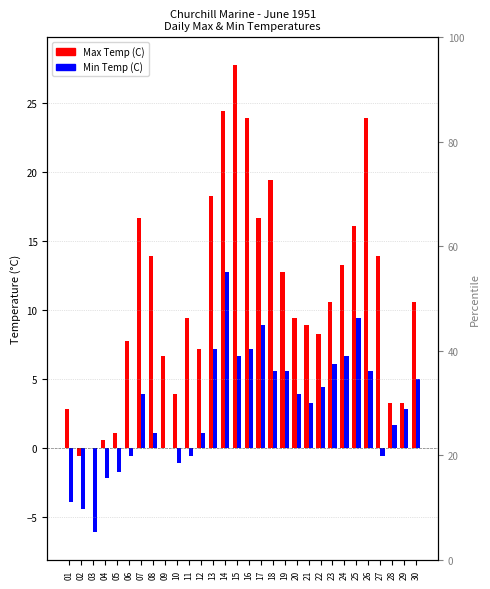

How many values in the Min Temp (C) series exceed 3?

16